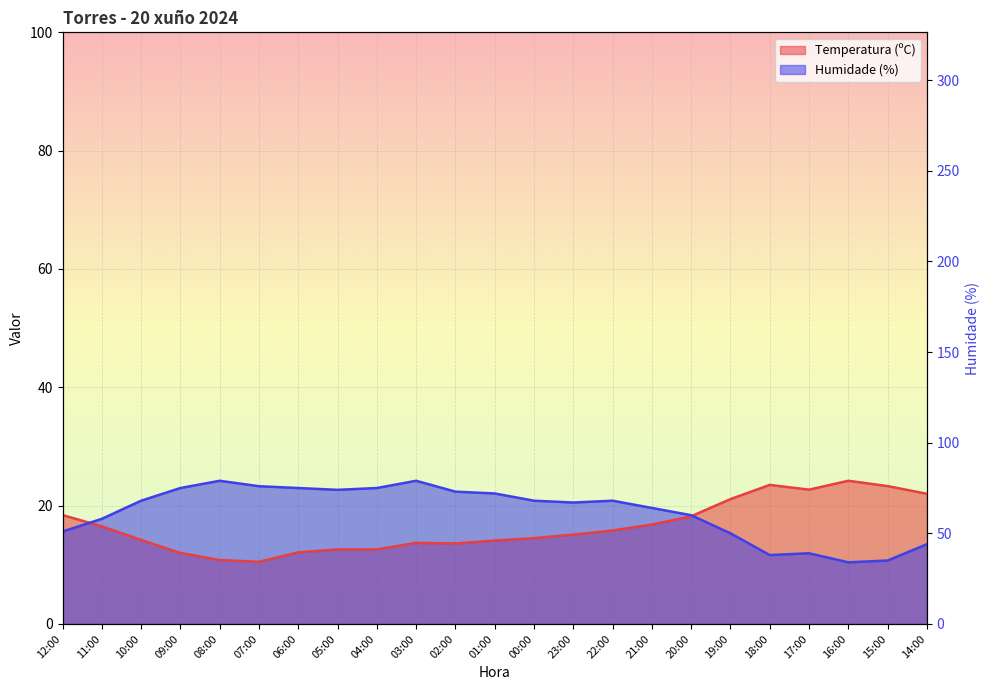

What is the label of the 9th point from the right?

22:00